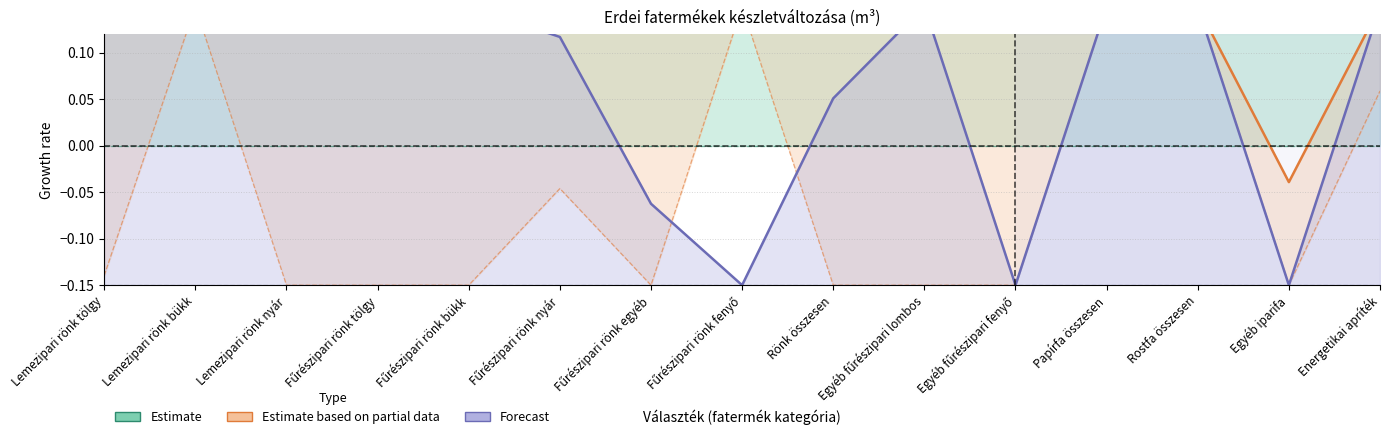

How many values in the Forecast series are below 0?

4